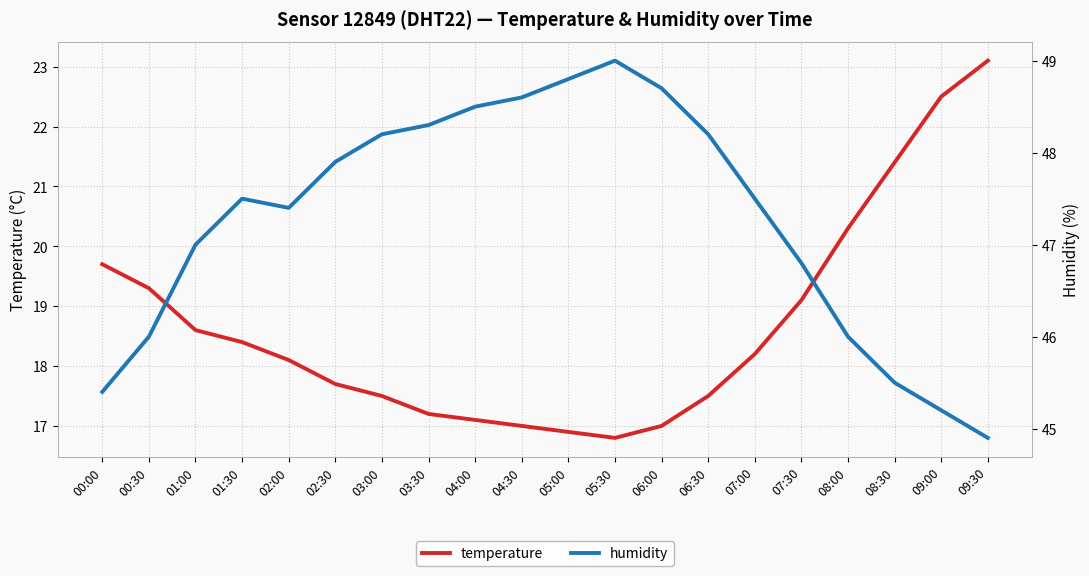

Which label corresponds to the largest value in the chart?

05:30